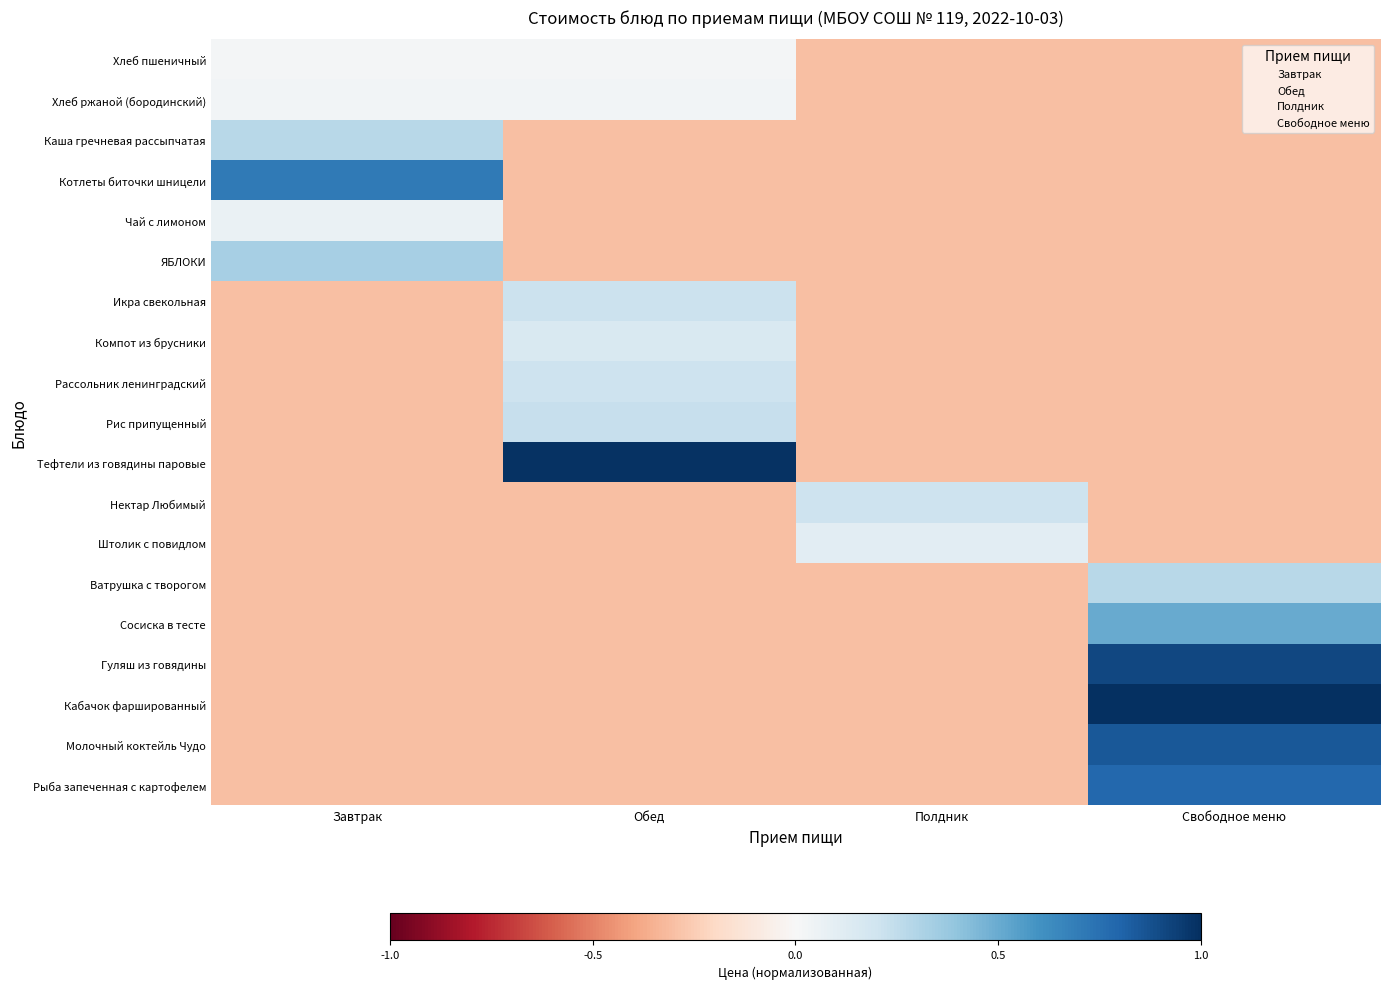

Reading right to left, what are all the values shown in this chart?

Хлеб пшеничный: Свободное меню=-0.3	Полдник=-0.3	Обед=0.0	Завтрак=0.0
Хлеб ржаной (бородинский): Свободное меню=-0.3	Полдник=-0.3	Обед=0.0	Завтрак=0.0
Каша гречневая рассыпчатая: Свободное меню=-0.3	Полдник=-0.3	Обед=-0.3	Завтрак=0.3
Котлеты биточки шницели: Свободное меню=-0.3	Полдник=-0.3	Обед=-0.3	Завтрак=0.7
Чай с лимоном: Свободное меню=-0.3	Полдник=-0.3	Обед=-0.3	Завтрак=0.1
ЯБЛОКИ: Свободное меню=-0.3	Полдник=-0.3	Обед=-0.3	Завтрак=0.3
Икра свекольная: Свободное меню=-0.3	Полдник=-0.3	Обед=0.2	Завтрак=-0.3
Компот из брусники: Свободное меню=-0.3	Полдник=-0.3	Обед=0.2	Завтрак=-0.3
Рассольник ленинградский: Свободное меню=-0.3	Полдник=-0.3	Обед=0.2	Завтрак=-0.3
Рис припущенный: Свободное меню=-0.3	Полдник=-0.3	Обед=0.2	Завтрак=-0.3
Тефтели из говядины паровые: Свободное меню=-0.3	Полдник=-0.3	Обед=1.0	Завтрак=-0.3
Нектар Любимый: Свободное меню=-0.3	Полдник=0.2	Обед=-0.3	Завтрак=-0.3
Штолик с повидлом: Свободное меню=-0.3	Полдник=0.1	Обед=-0.3	Завтрак=-0.3
Ватрушка с творогом: Свободное меню=0.3	Полдник=-0.3	Обед=-0.3	Завтрак=-0.3
Сосиска в тесте: Свободное меню=0.5	Полдник=-0.3	Обед=-0.3	Завтрак=-0.3
Гуляш из говядины: Свободное меню=0.9	Полдник=-0.3	Обед=-0.3	Завтрак=-0.3
Кабачок фаршированный: Свободное меню=1.0	Полдник=-0.3	Обед=-0.3	Завтрак=-0.3
Молочный коктейль Чудо: Свободное меню=0.9	Полдник=-0.3	Обед=-0.3	Завтрак=-0.3
Рыба запеченная с картофелем: Свободное меню=0.8	Полдник=-0.3	Обед=-0.3	Завтрак=-0.3